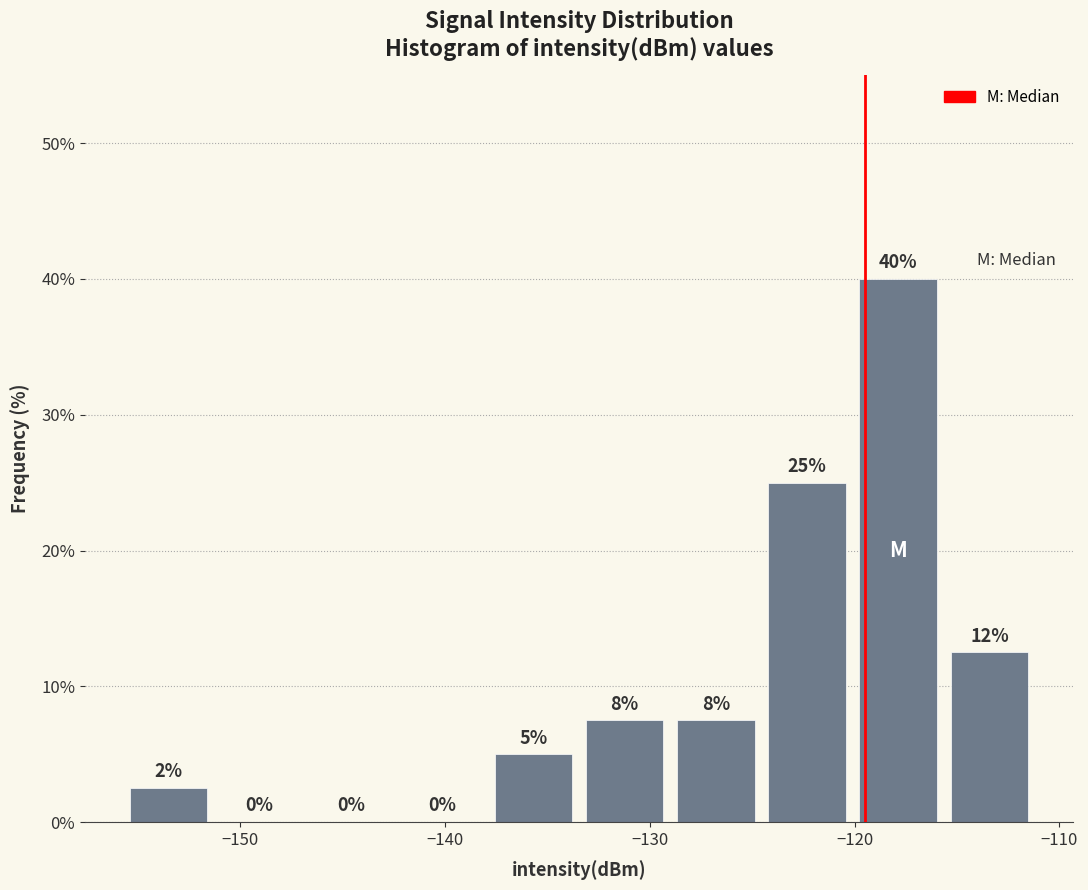

Over which range of the x-axis is the bar tallest?

-120 to -116